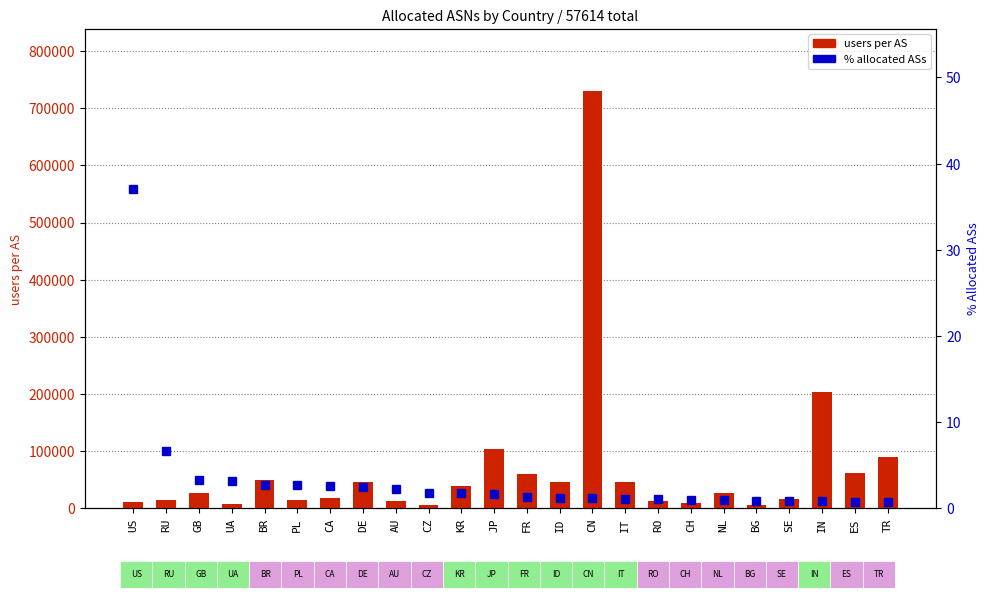

Reading left to right, list all the values displayed in this chart.

users per AS: 11390.0	15491.0	26614.0	8171.0	49142.0	14378.0	17919.0	46513.0	13405.0	6451.0	39017.0	104037.0	60134.0	45366.0	729410.0	45516.0	12608.0	10009.0	26714.0	6452.0	16498.0	202891.0	61212.0	89704.0
% allocated ASs: 37.1	6.6	3.3	3.2	2.7	2.7	2.6	2.4	2.3	1.8	1.8	1.6	1.3	1.2	1.2	1.1	1.1	1.0	1.0	0.9	0.9	0.9	0.7	0.7